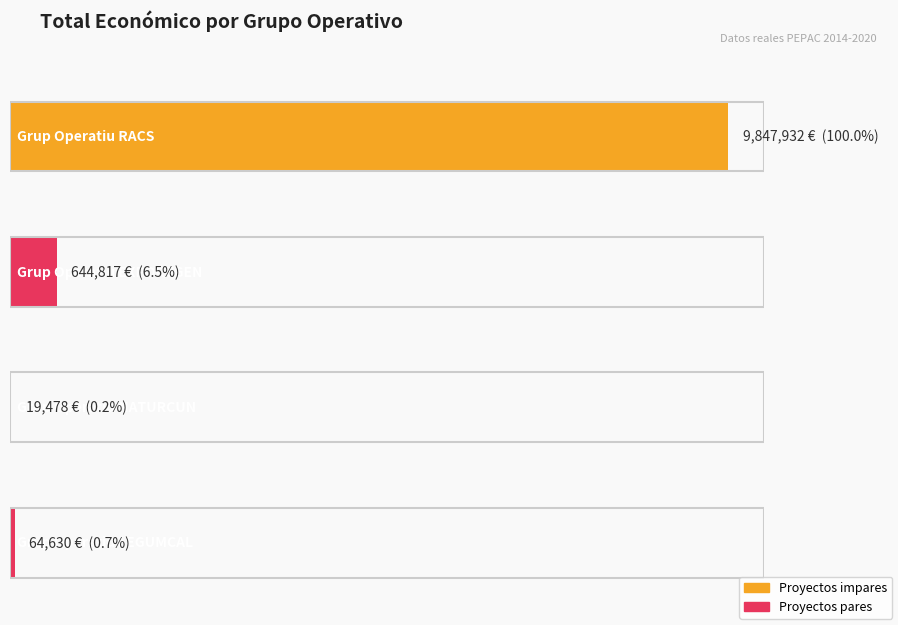

Reading left to right, list all the values displayed in this chart.

RACS=9847932	EXPORTGEN=644817	NATURCUN=19478	LEGUMCAL=64630